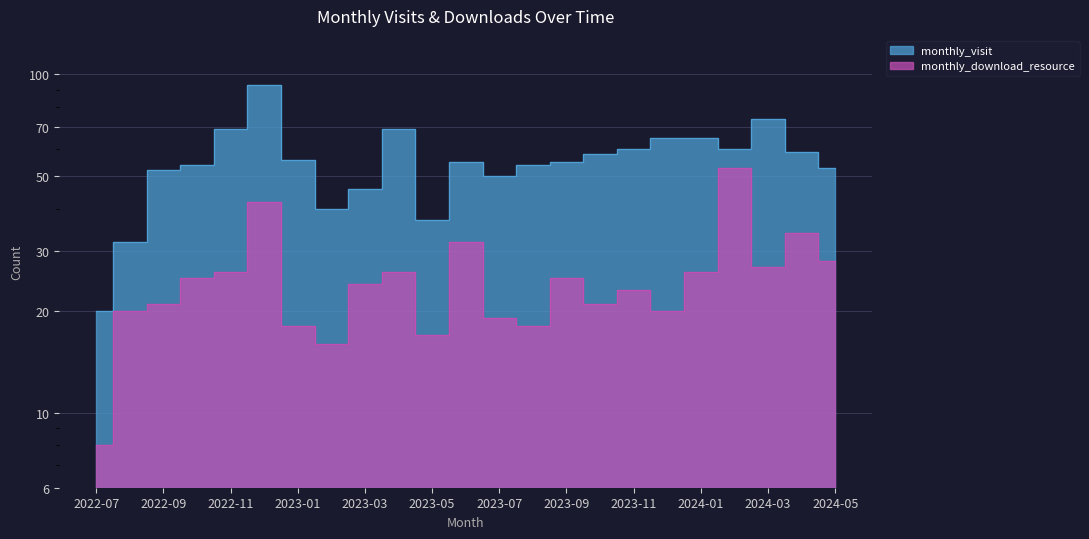

What is the value of the monthly_download_resource point at the 13th from the left?

19